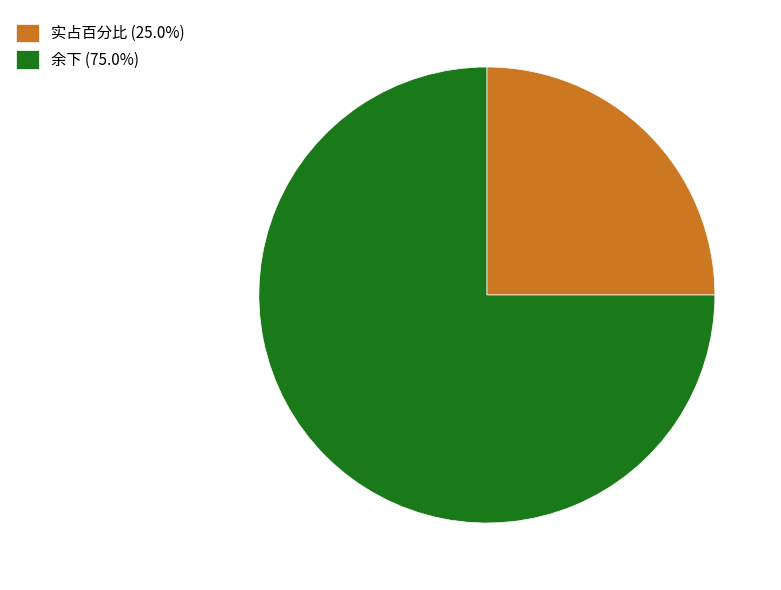

Combined, do 实占百分比 (25.0%) and 余下 (75.0%) account for over 50%?

Yes